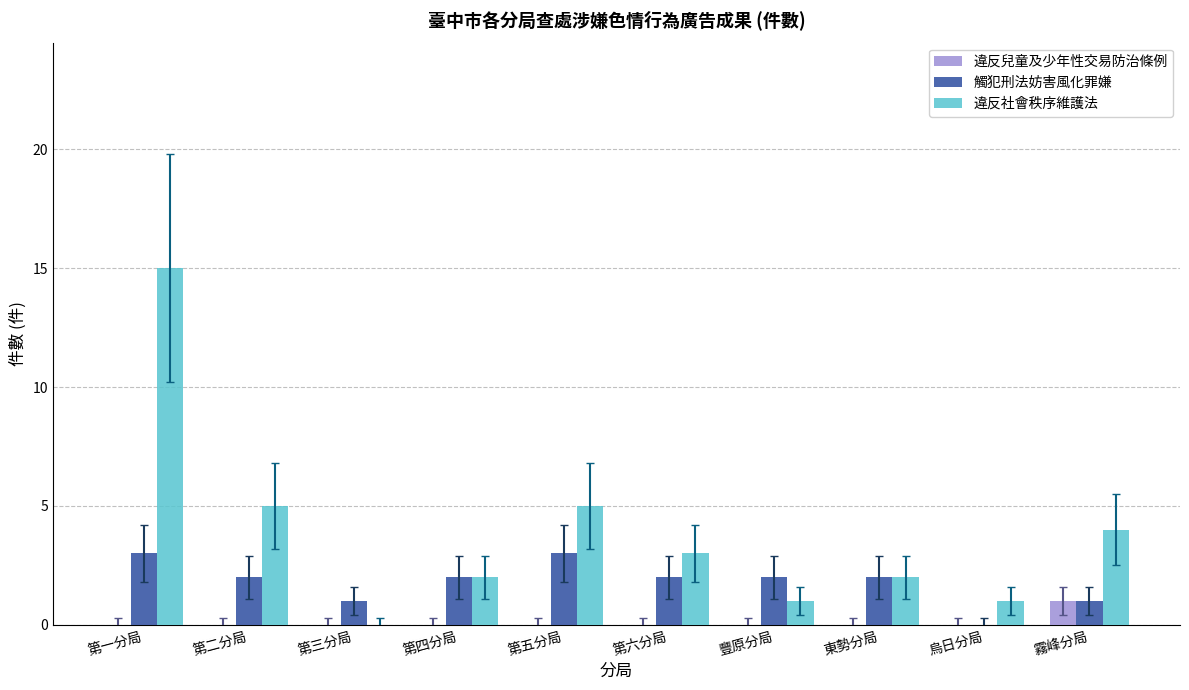

What is the sum of all 違反社會秩序維護法 values?

38